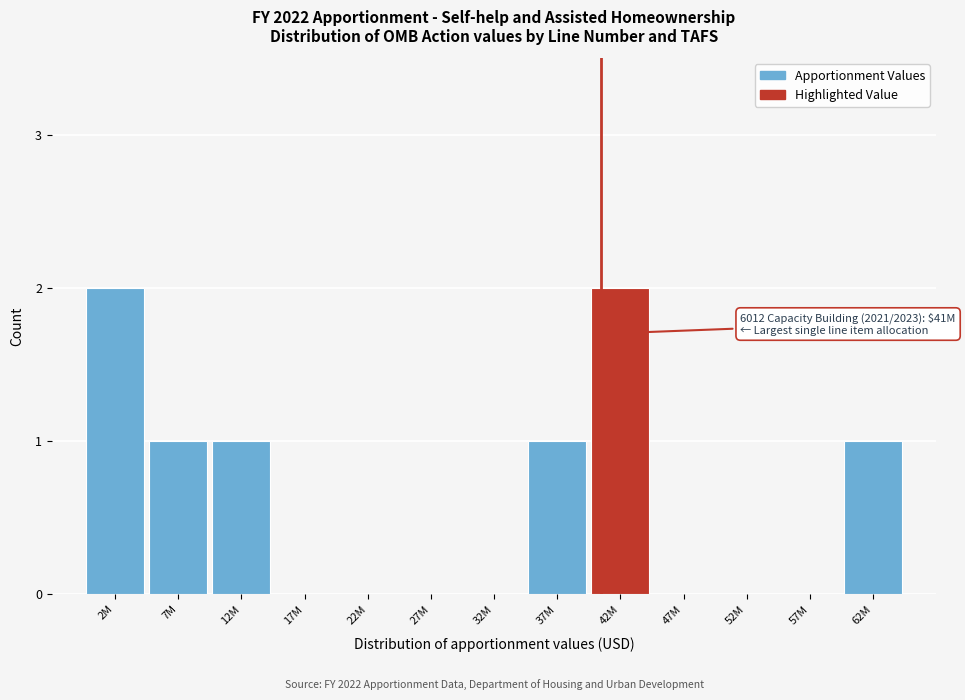

Reading left to right, what are all the values shown in this chart?

2M=2	7M=1	12M=1	17M=0	22M=0	27M=0	32M=0	37M=1	42M=2	47M=0	52M=0	57M=0	62M=1